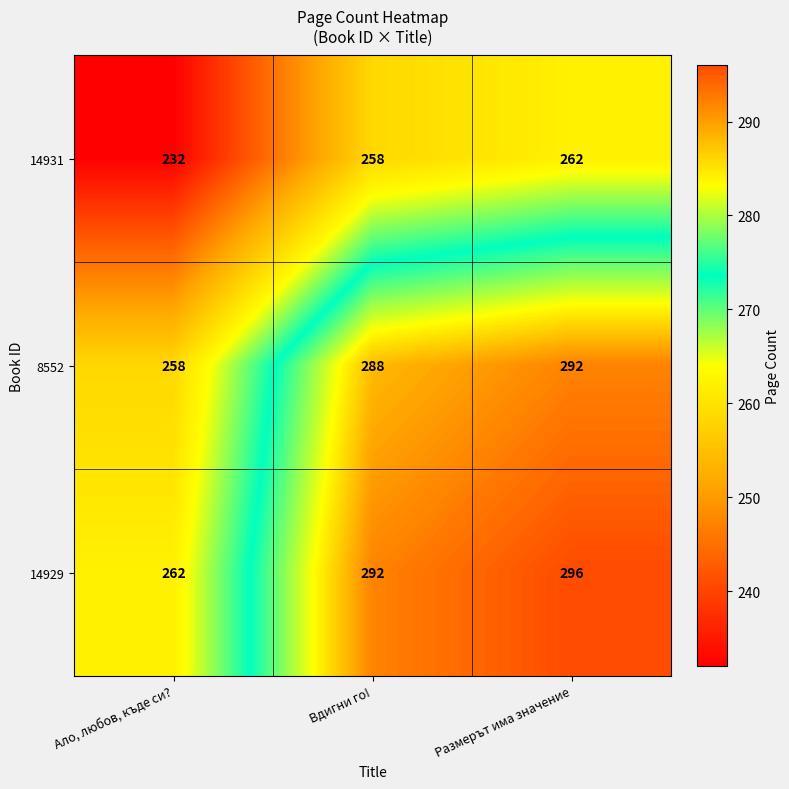

Reading right to left, transcribe all the data shown in this chart.

14931: 262	258	232
8552: 292	288	258
14929: 296	292	262